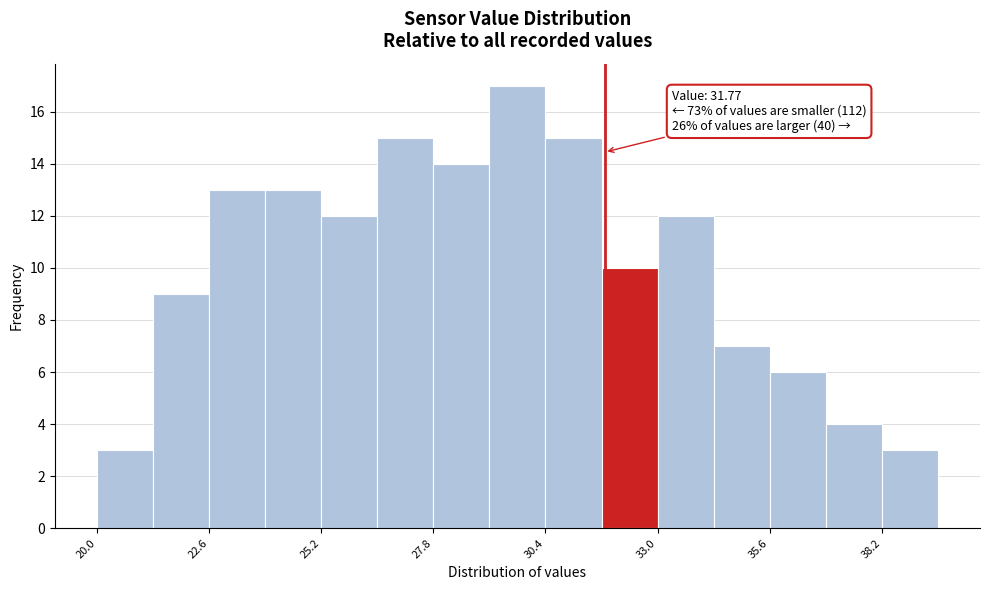

Read against the x-axis, roughly where is the centre of the tallest bar?

30.0